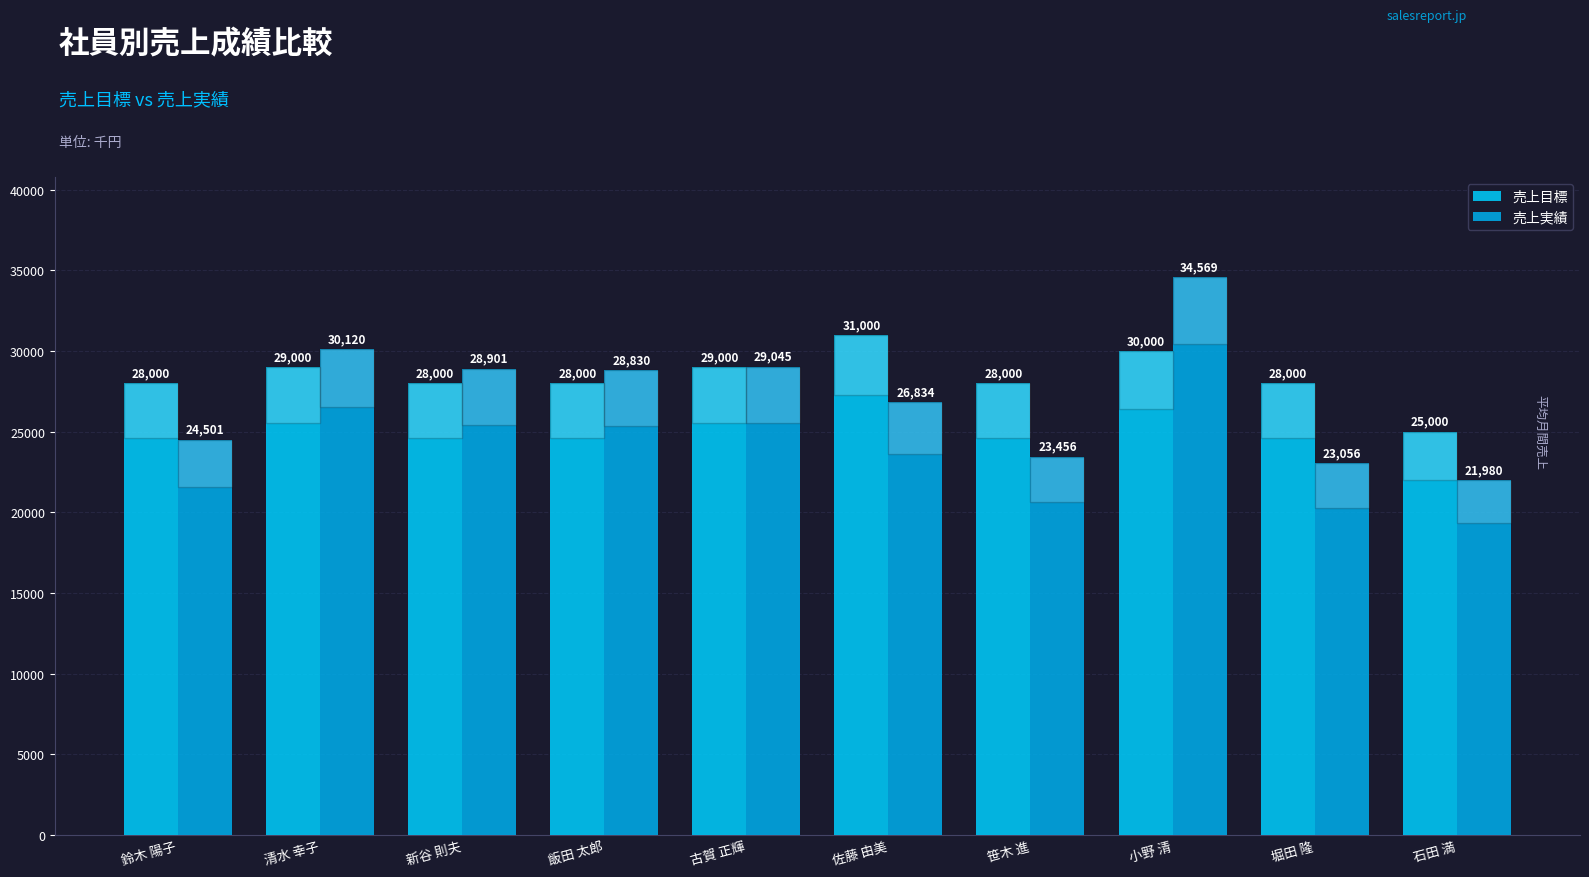

Reading left to right, what are all the values shown in this chart?

売上目標: 28000	29000	28000	28000	29000	31000	28000	30000	28000	25000
売上実績: 24501	30120	28901	28830	29045	26834	23456	34569	23056	21980